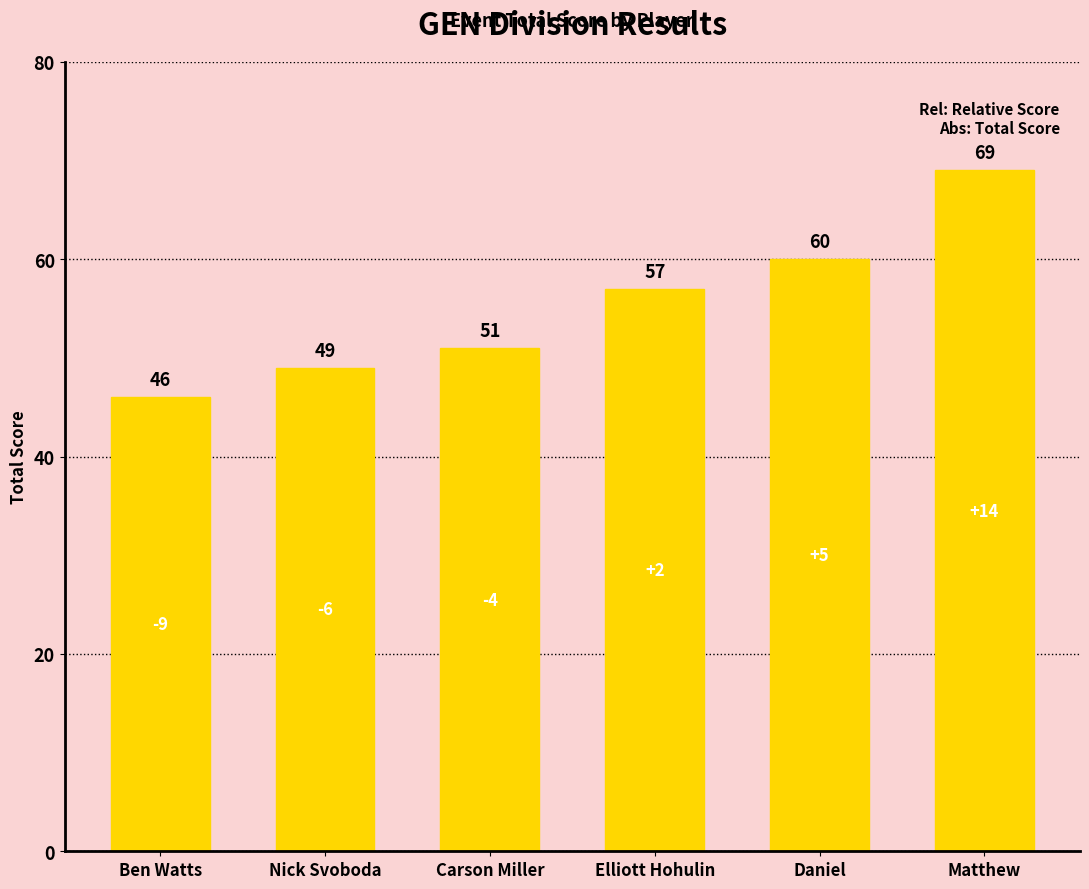

What is the difference between the second highest and minimum values?

14